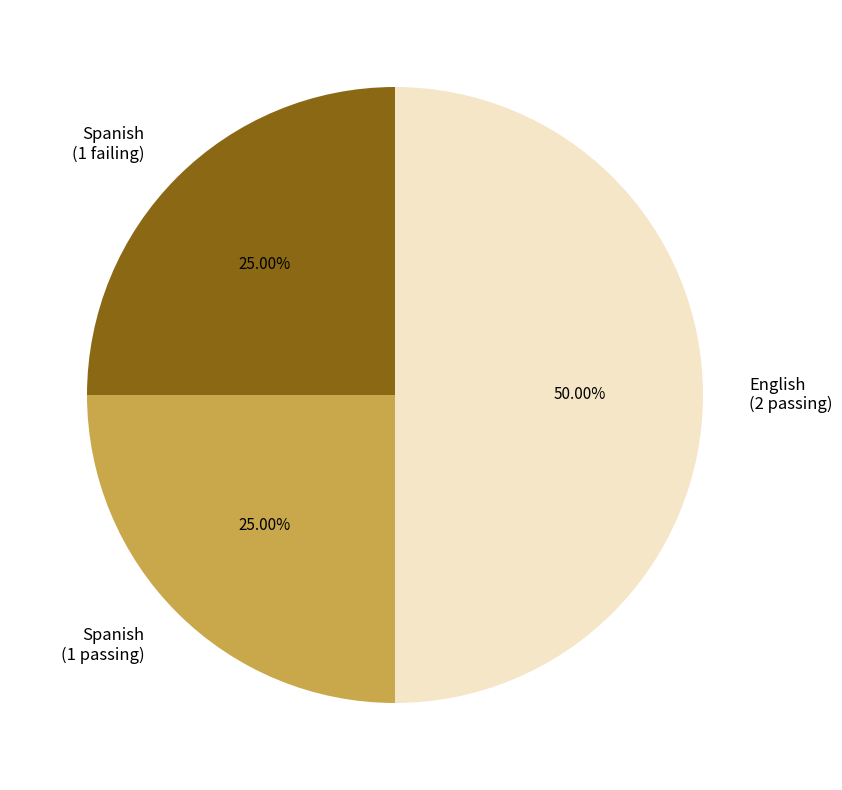

Does Spanish (1 passing) represent more than half of the total?

No